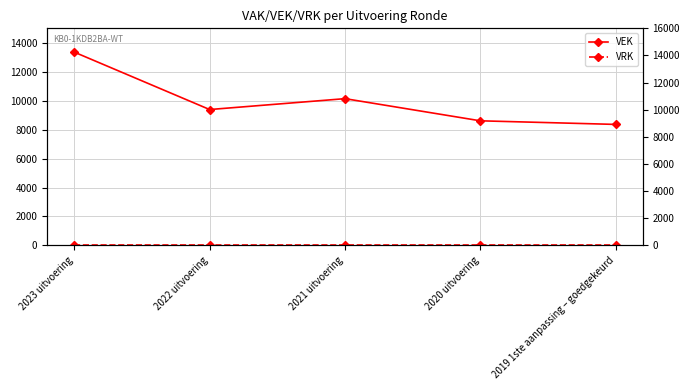

What is the greatest value displayed?

13355